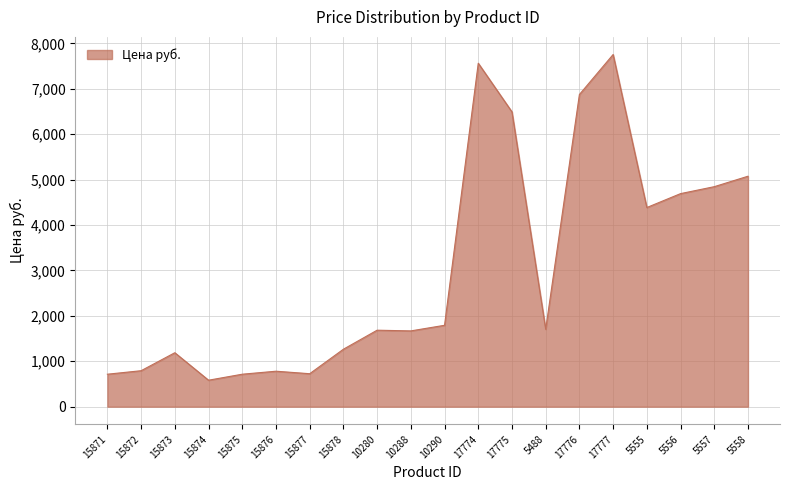

What is the difference between the values at 15878 and 17774?

6297.0